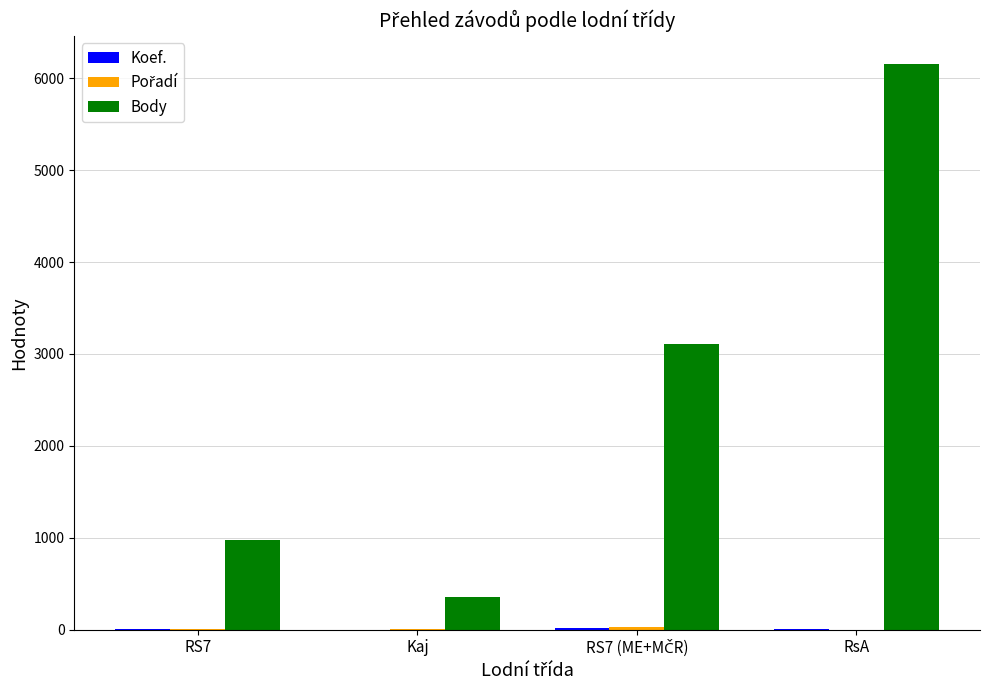

How many data points does each series have?

4